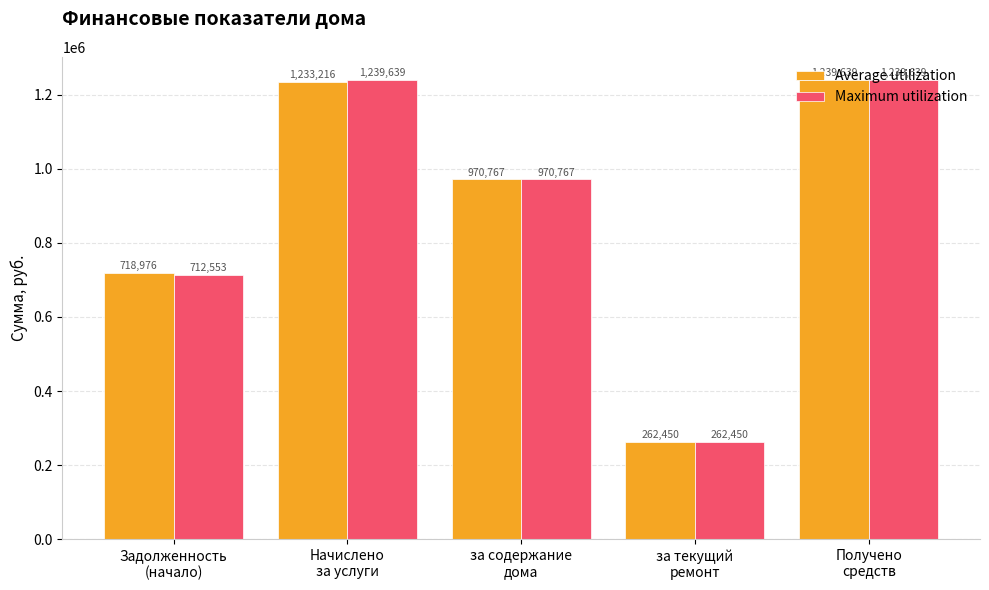

What is the minimum value shown in the chart?

262449.6